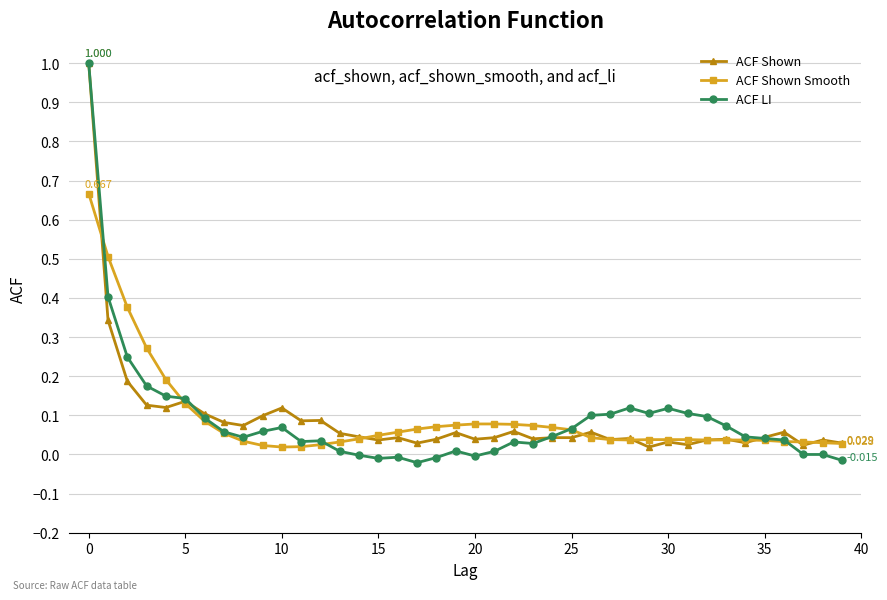

Which series ends up on top after the final intersection of ACF LI and ACF Shown Smooth?

ACF Shown Smooth